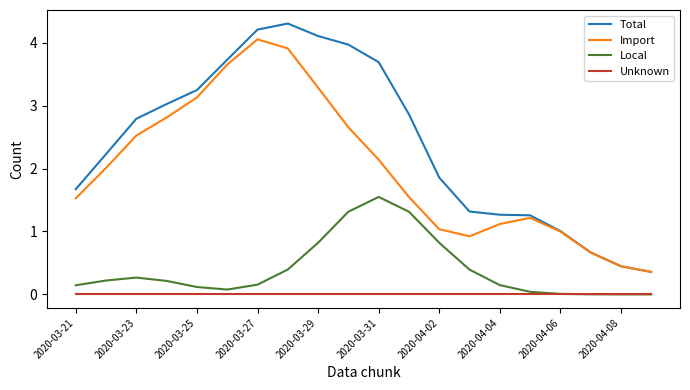

List the series in order of their peak value, highest first.

Total, Import, Local, Unknown